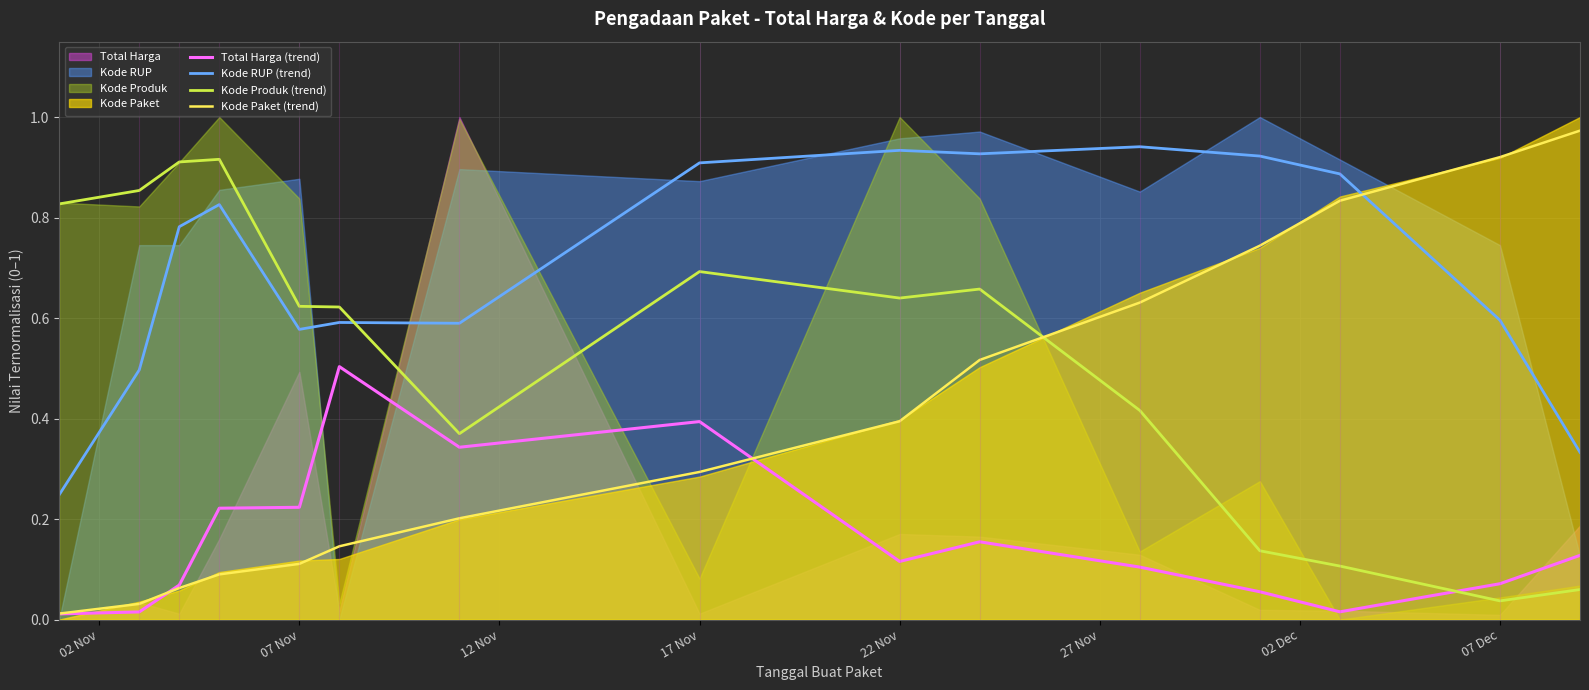

True or false: Total Harga (trend) and Kode RUP (trend) cross at least once.

False